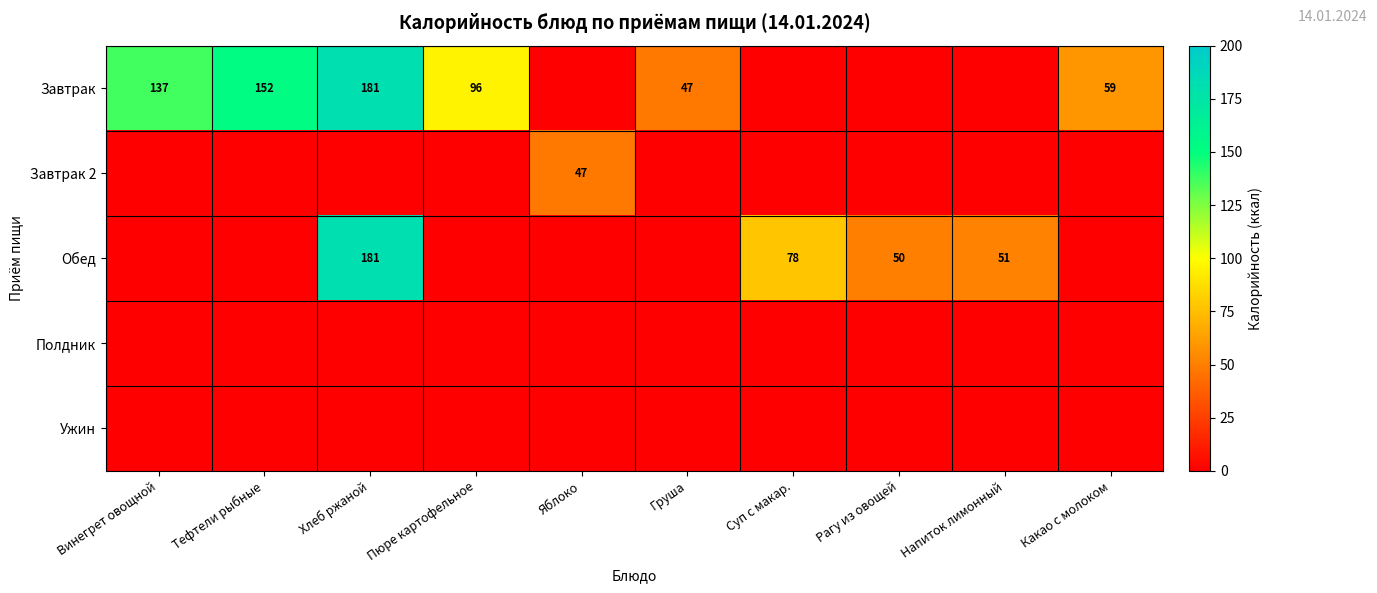

Is it true that Обед equals 31 at Суп с макар.?

False